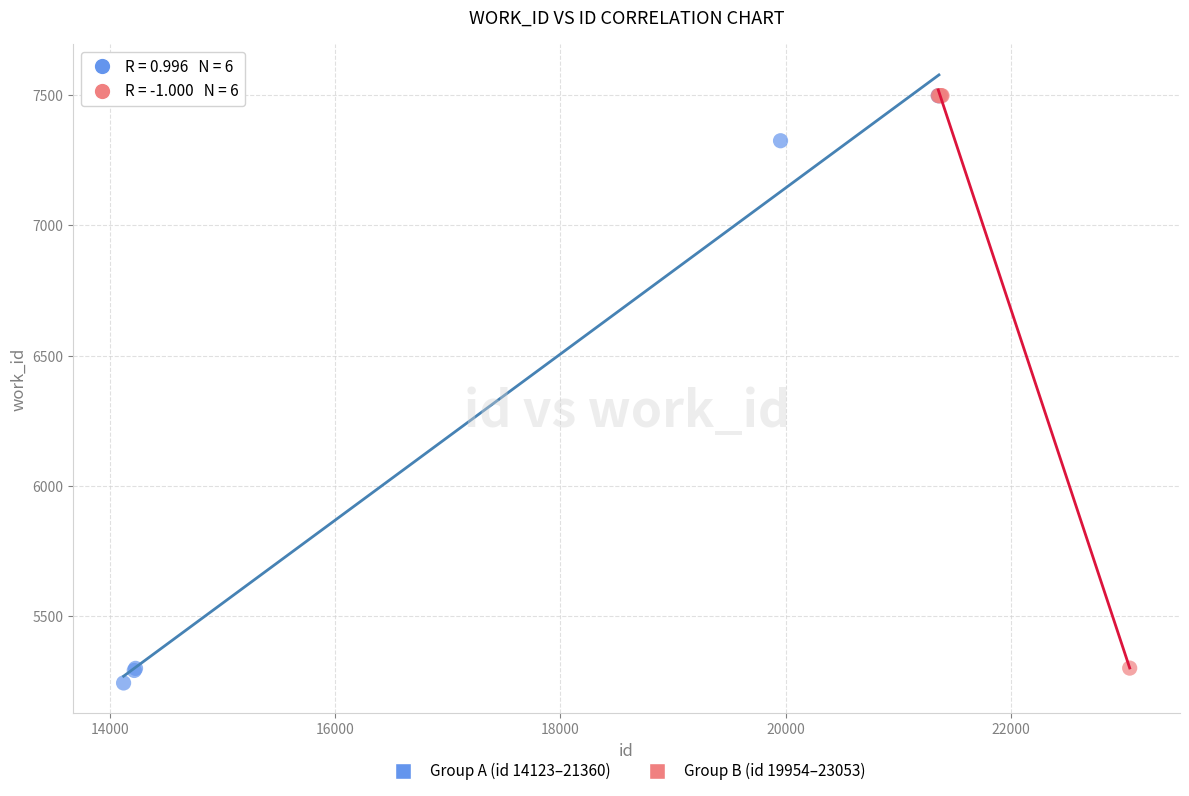

Which series has the largest Y range (max minus min)?

Group A (id 14123–21360)